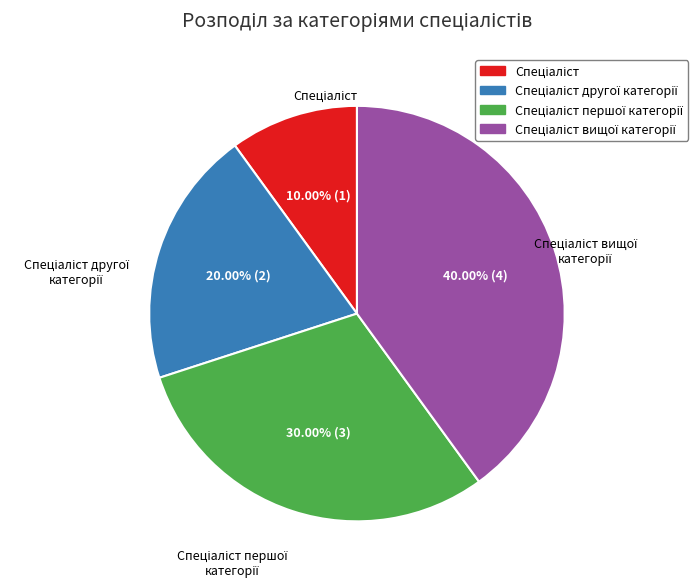

Is there a majority slice in this chart?

No